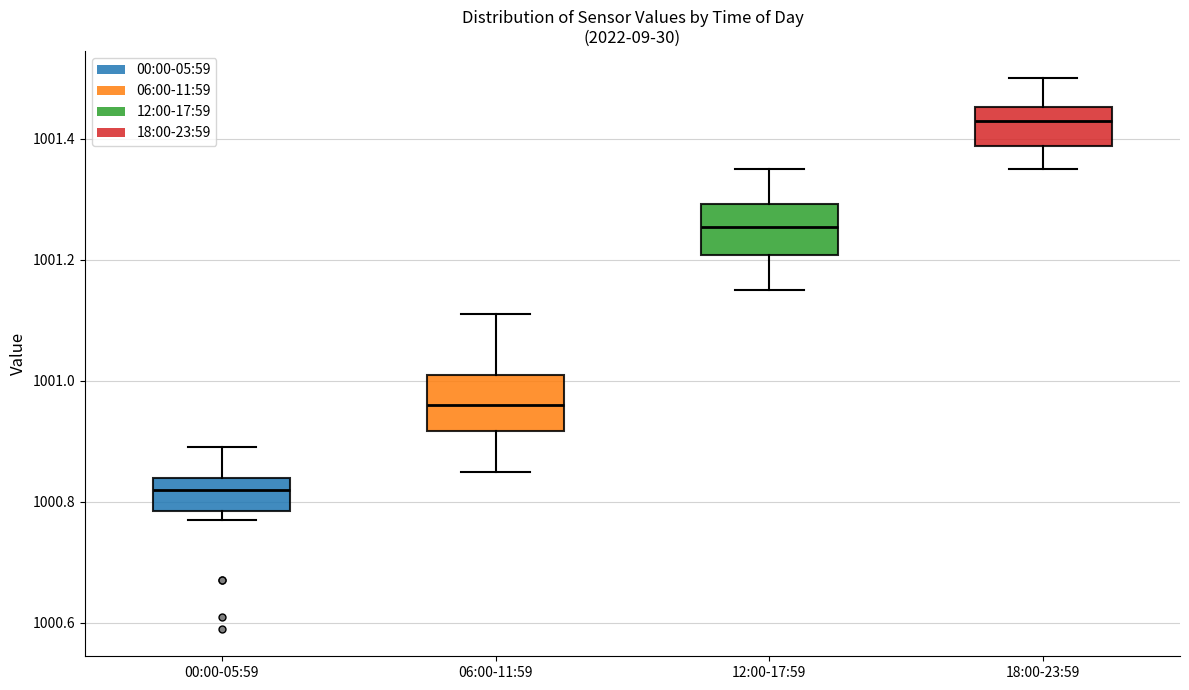

Which box has the highest median line?

18:00-23:59